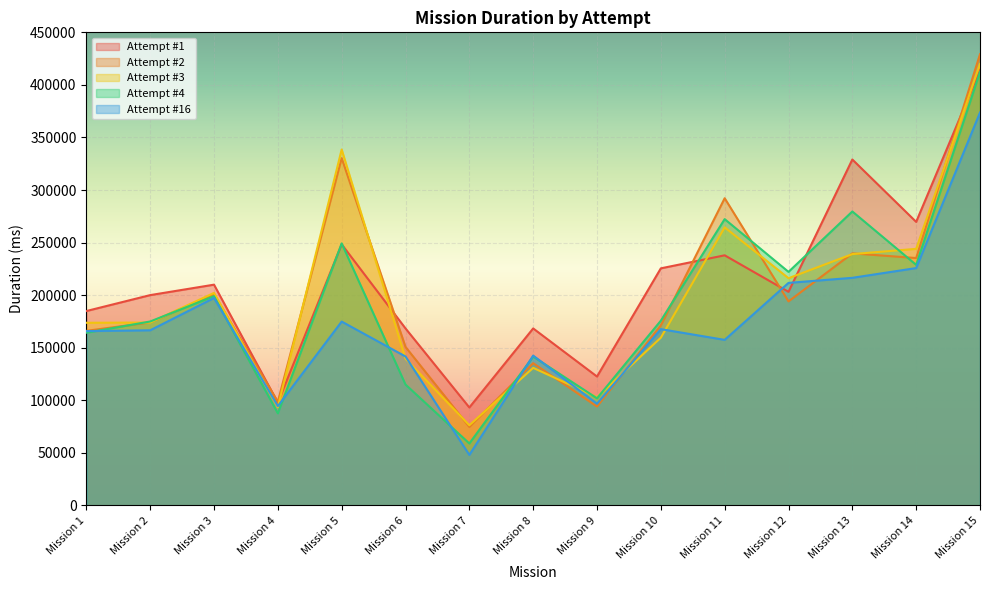

What value does the Attempt #4 series have at Mission 2, to the nearest 10?

174920